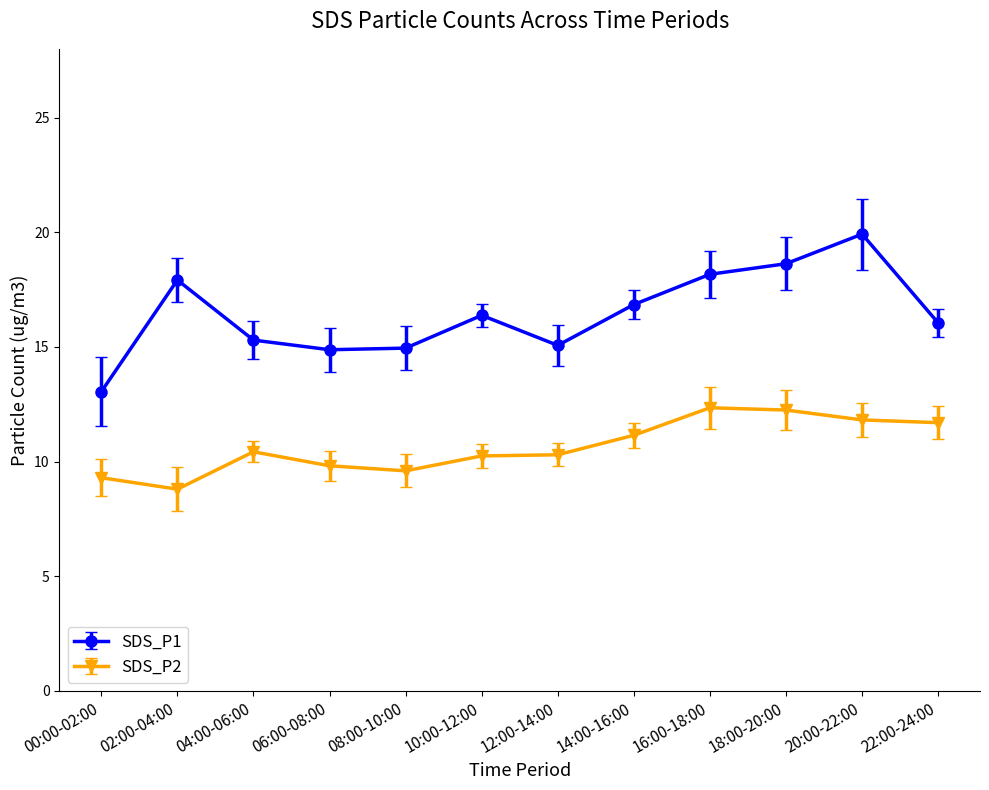

Is the value of SDS_P1 at 18:00-20:00 greater than the value of SDS_P2 at 18:00-20:00?

Yes